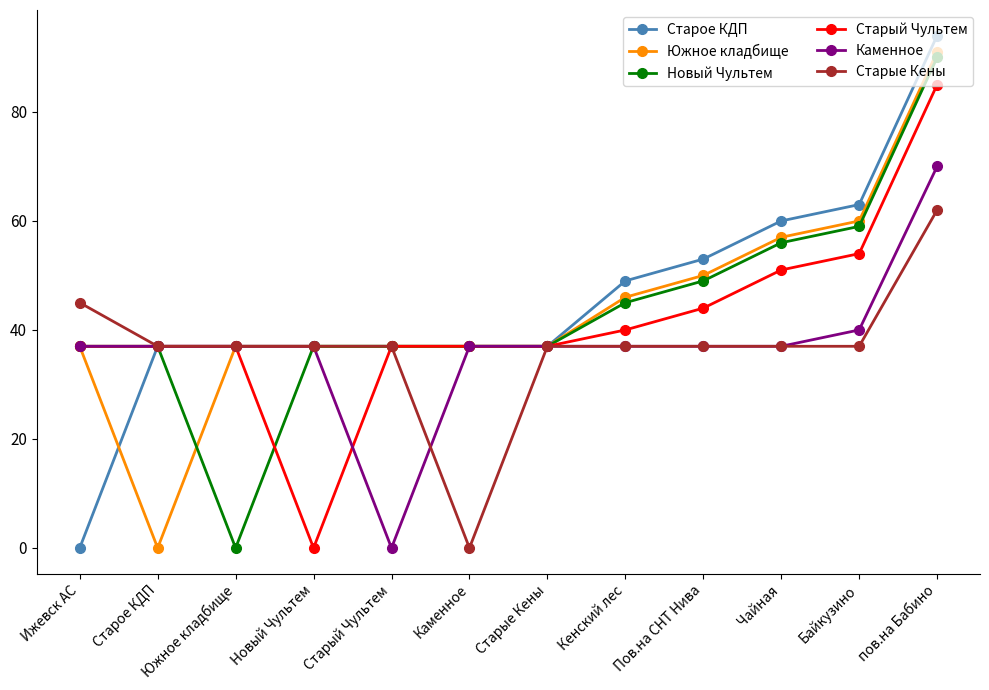

Which label corresponds to the largest value in the chart?

пов.на Бабино